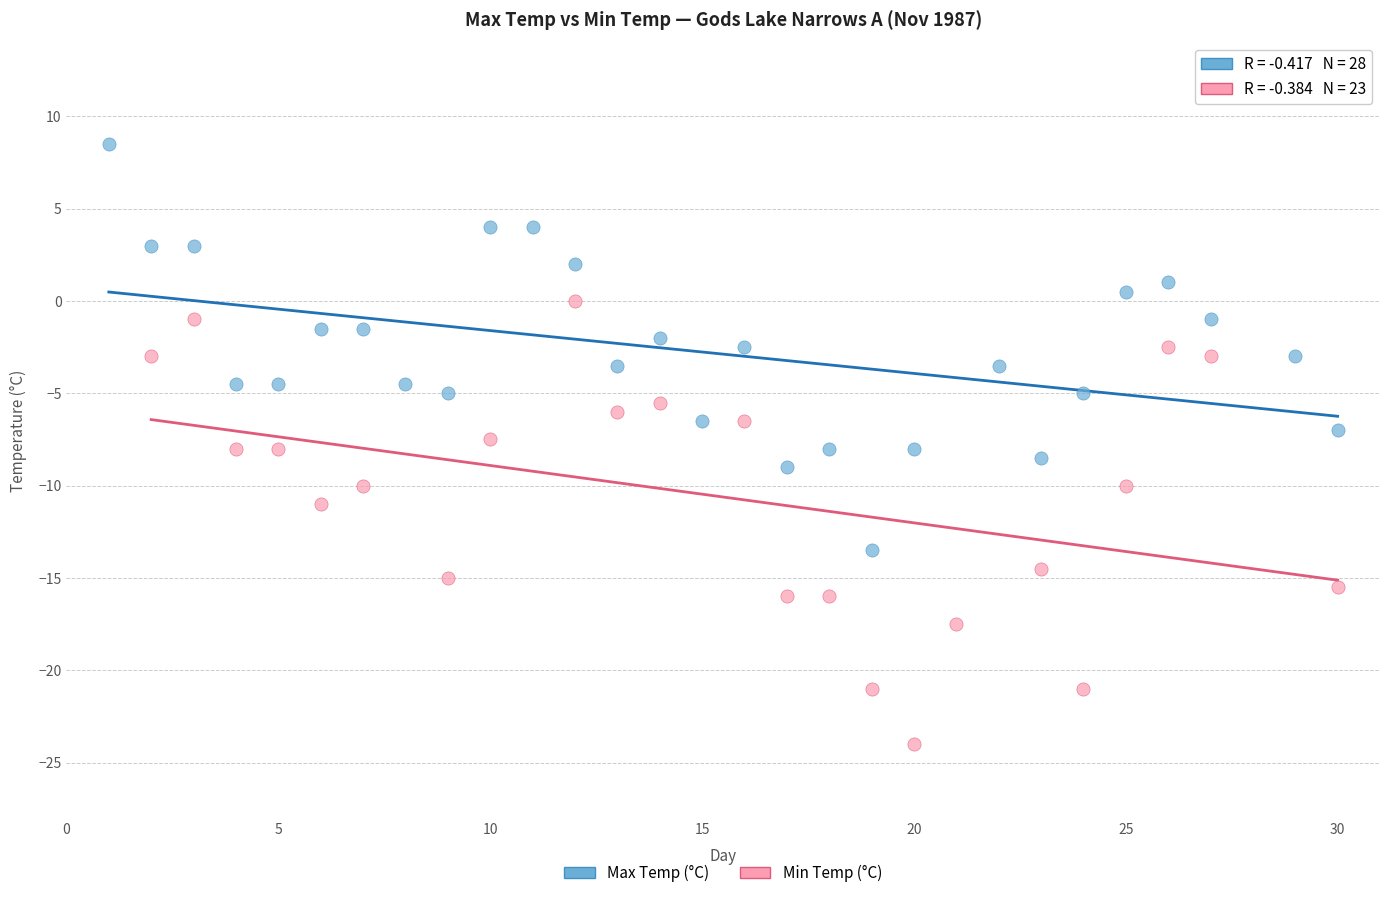

Which series has the widest spread of Y values?

Min Temp (°C)